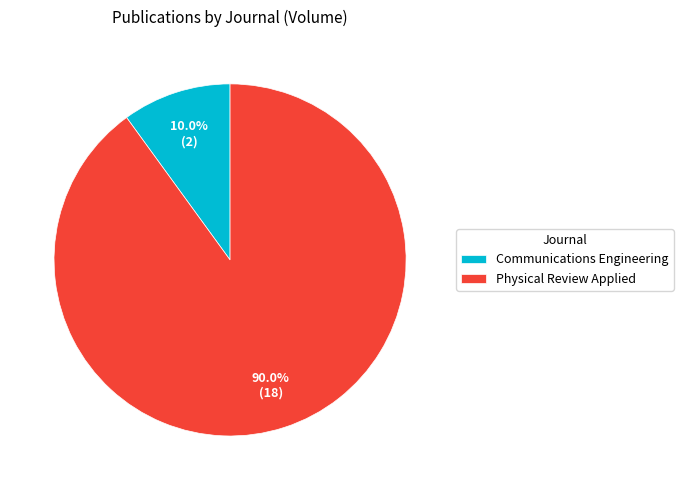

Is the sum of Physical Review Applied and Communications Engineering greater than half?

Yes